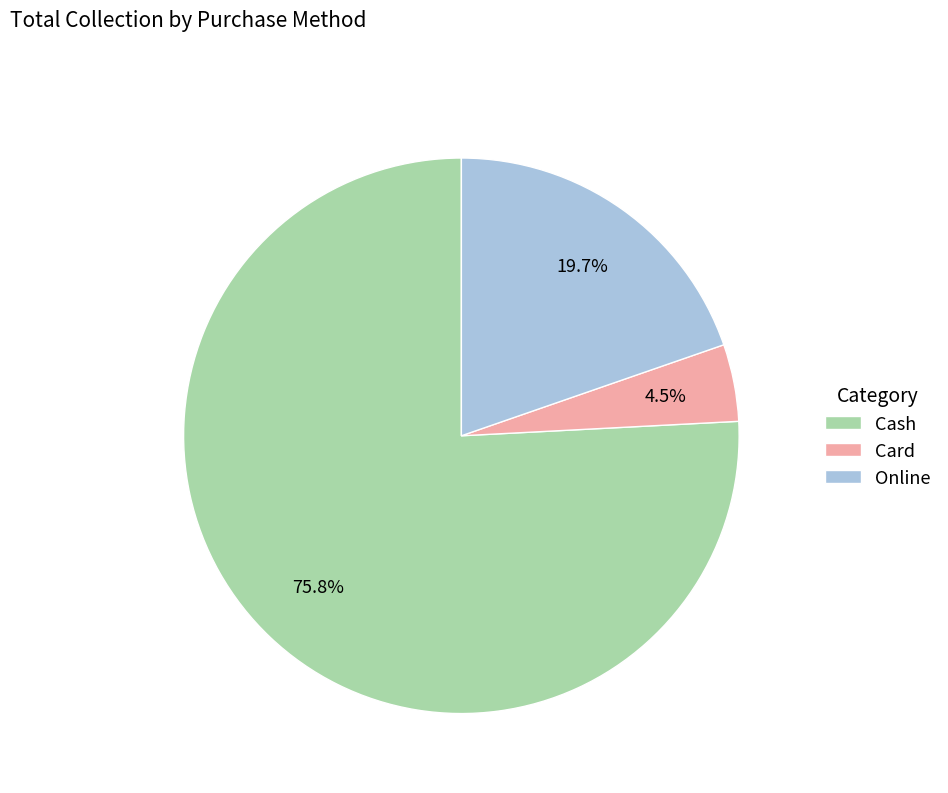

Does Cash represent more than half of the total?

Yes